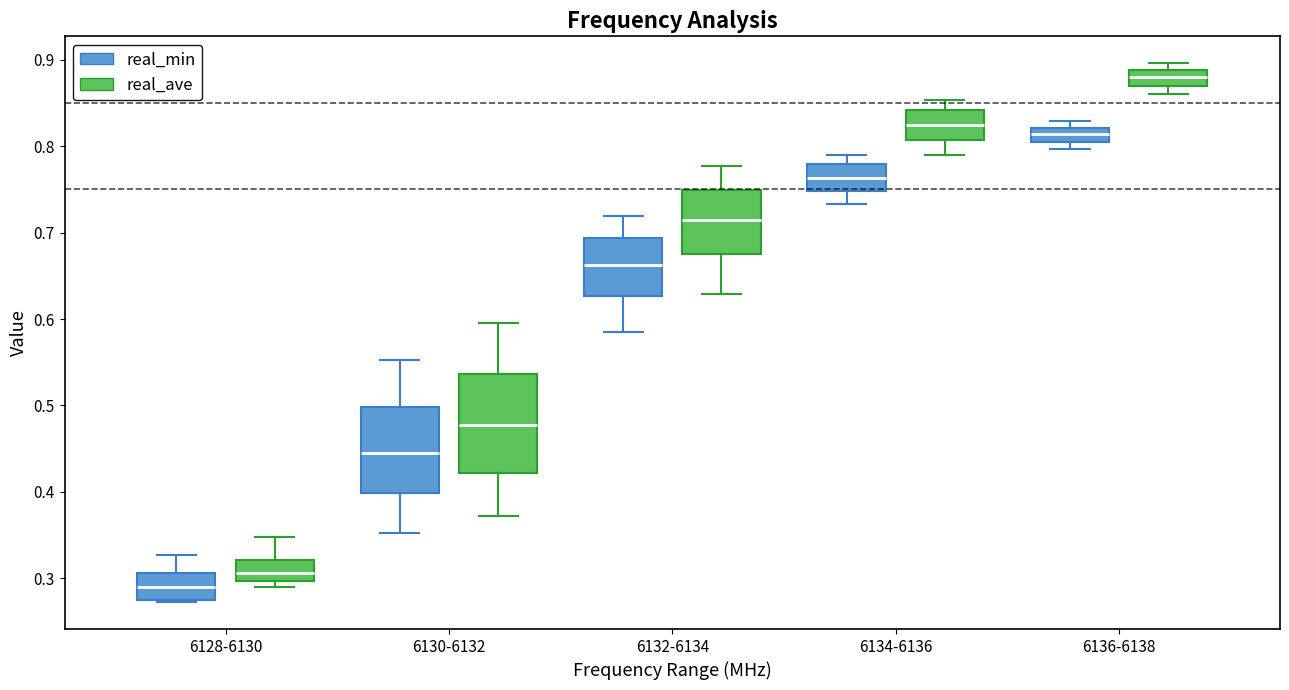

Comparing the boxes themselves (not the whiskers), which one is the tallest?

6130-6132 (real_ave)